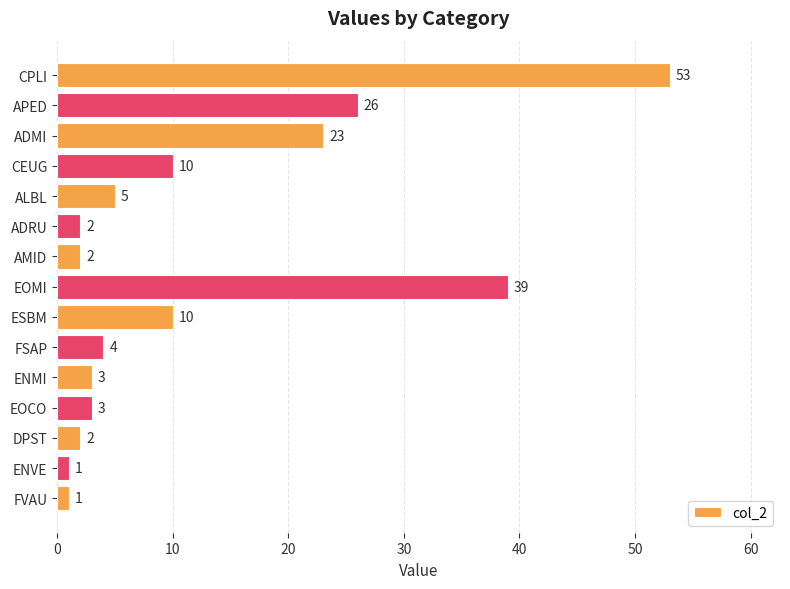

What is the average value?

12